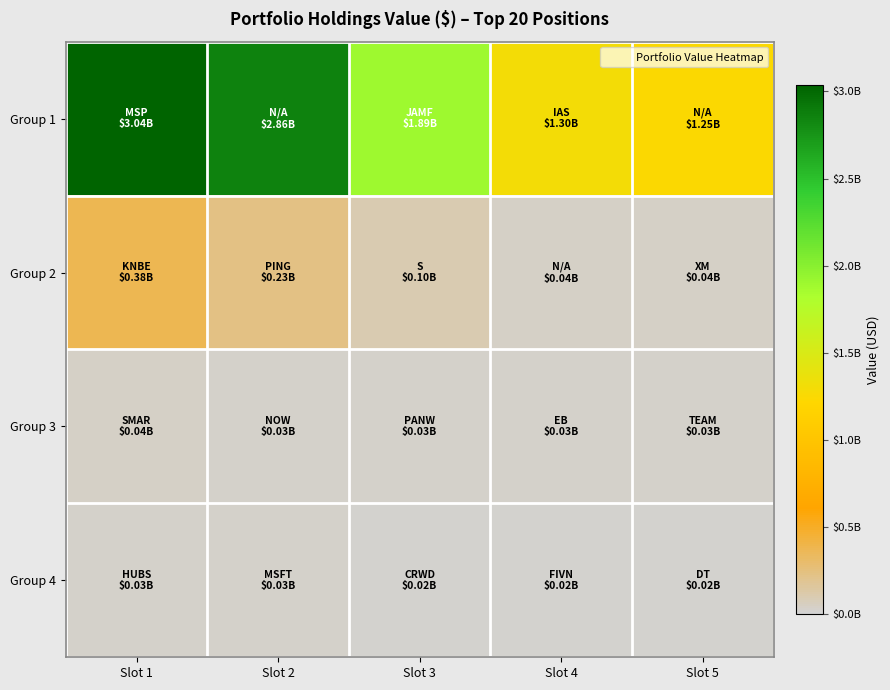

Which has a higher value, Slot 4 or Slot 5?

Slot 4